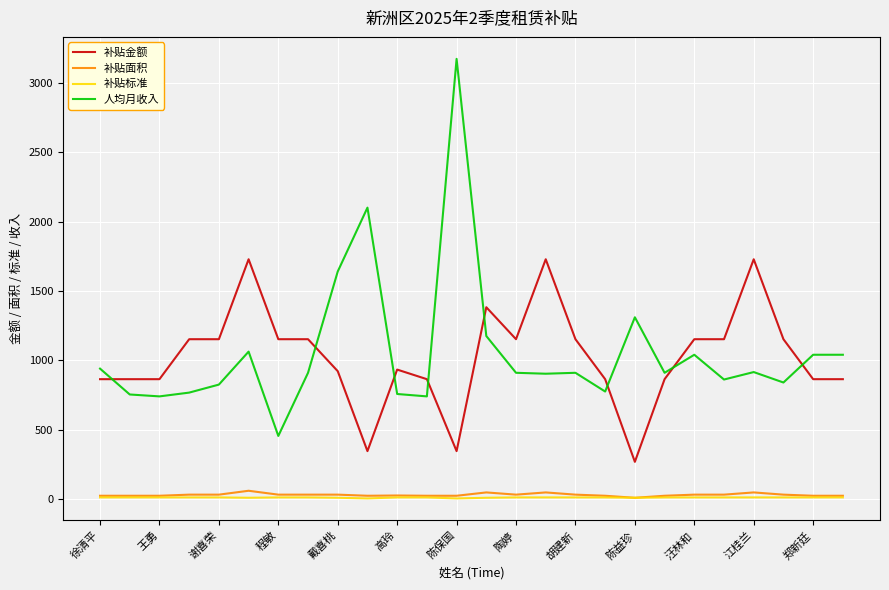

Rank the series by their maximum value, from highest to lowest.

人均月收入, 补贴金额, 补贴面积, 补贴标准